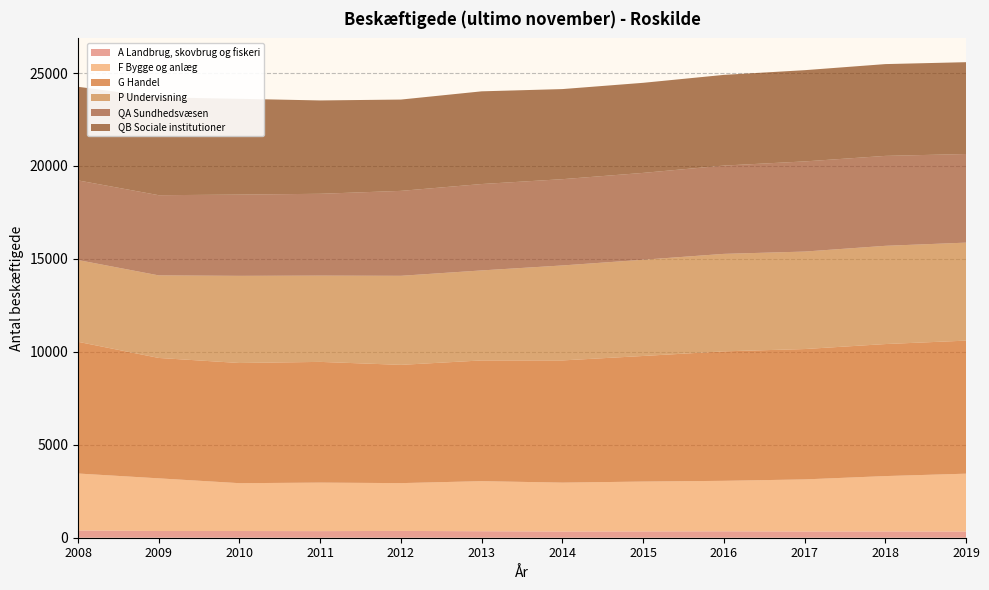

Reading left to right, extract all data points from this chart.

A Landbrug, skovbrug og fiskeri: 389	361	361	355	366	349	333	338	344	334	337	332
F Bygge og anlæg: 3065	2833	2573	2610	2571	2694	2631	2683	2717	2803	2979	3113
G Handel: 7086	6477	6465	6494	6362	6494	6574	6756	6965	7013	7102	7158
P Undervisning: 4399	4441	4689	4641	4791	4843	5109	5177	5244	5244	5285	5272
QA Sundhedsvæsen: 4283	4314	4371	4402	4569	4647	4641	4672	4750	4849	4838	4767
QB Sociale institutioner: 5036	5266	5153	5022	4912	4987	4847	4846	4879	4909	4938	4940